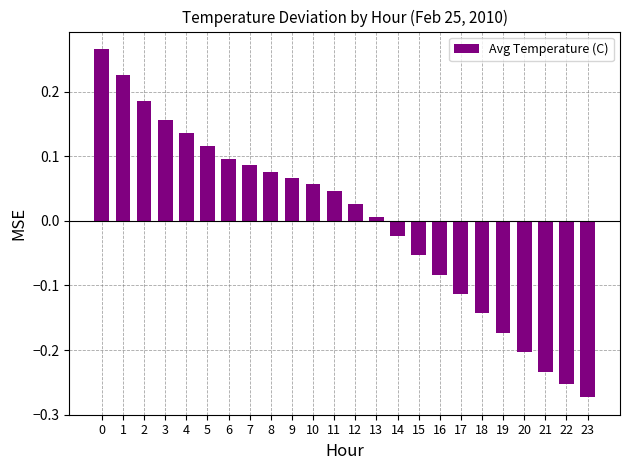

The value at 20 is -0.1. True or false?

False